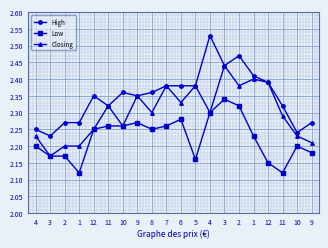

What are all the series names shown in the legend?

High, Low, Closing